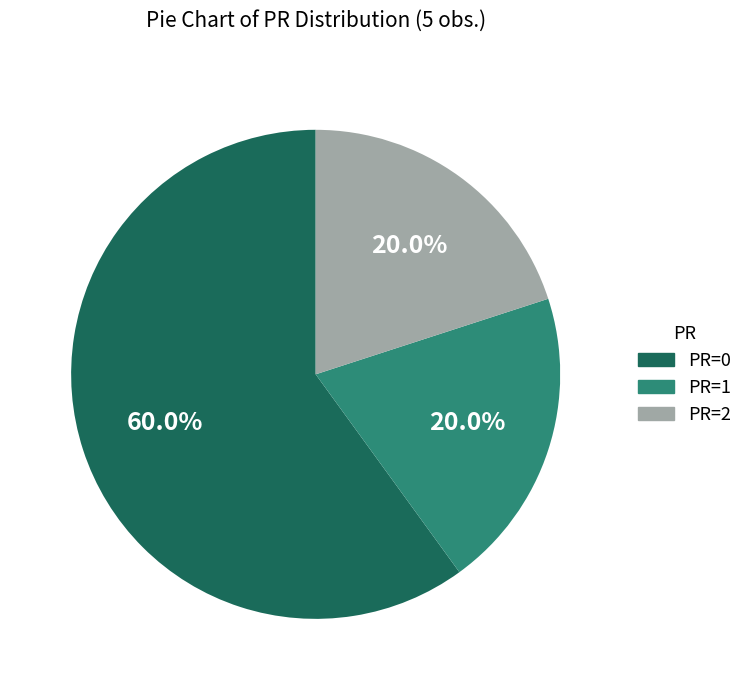

Approximately how many times larger is the value at PR=2 compared to PR=1?

1.0